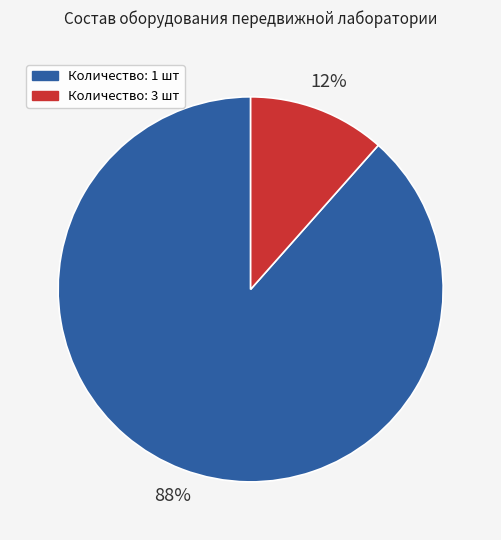

Does any single category account for the majority?

Yes